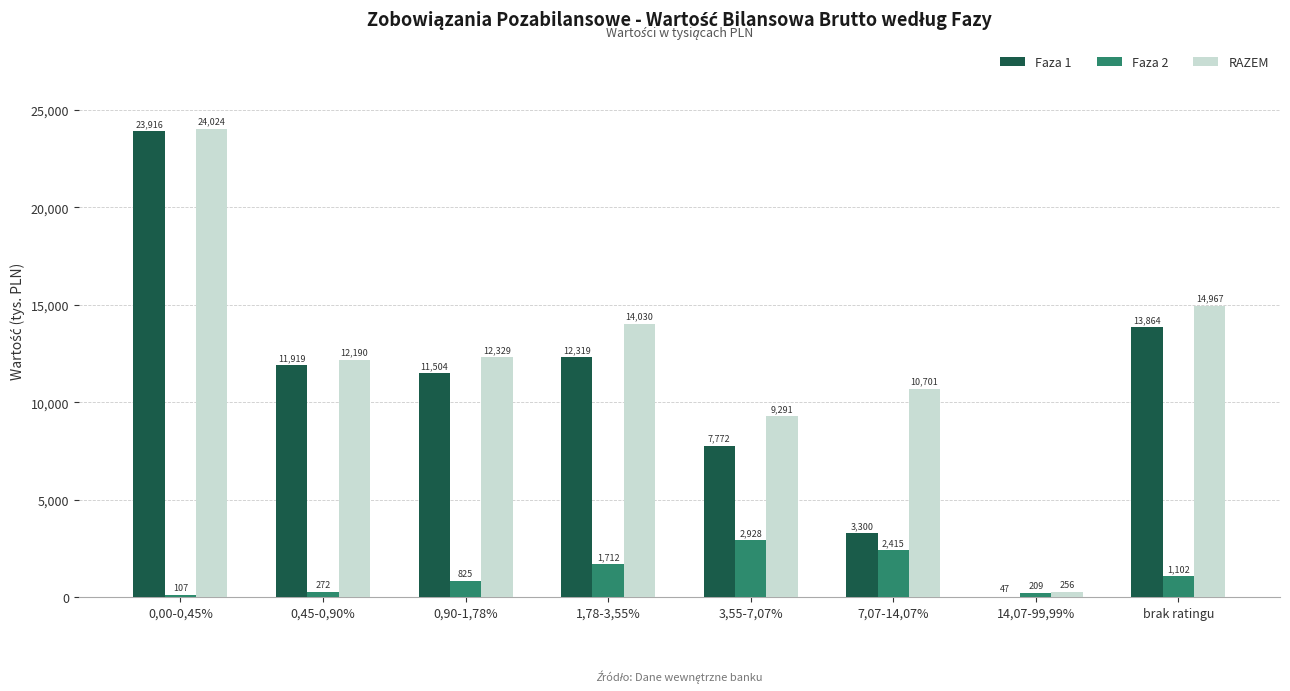

At which category is the sum across all series the highest?

0,00-0,45%